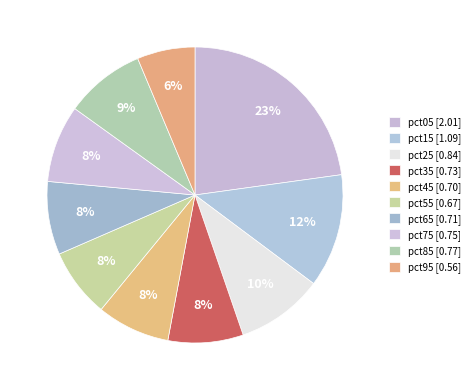

What is the total percentage of pct75 and pct95?

14.8%